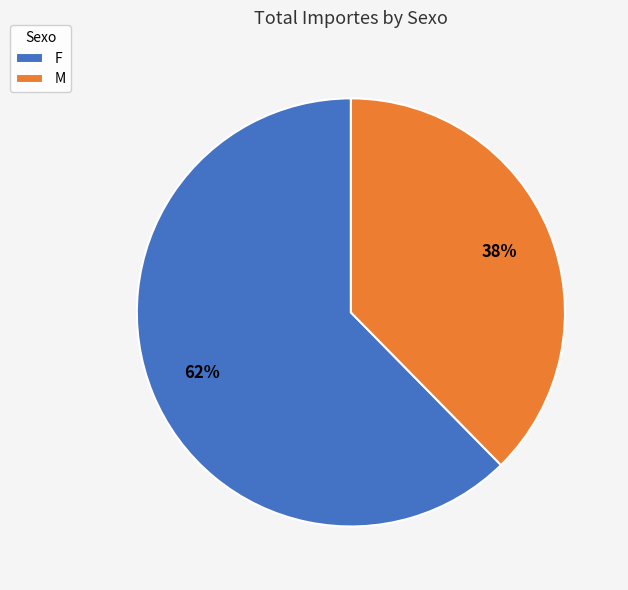

The M slice represents 25% of the pie. True or false?

False